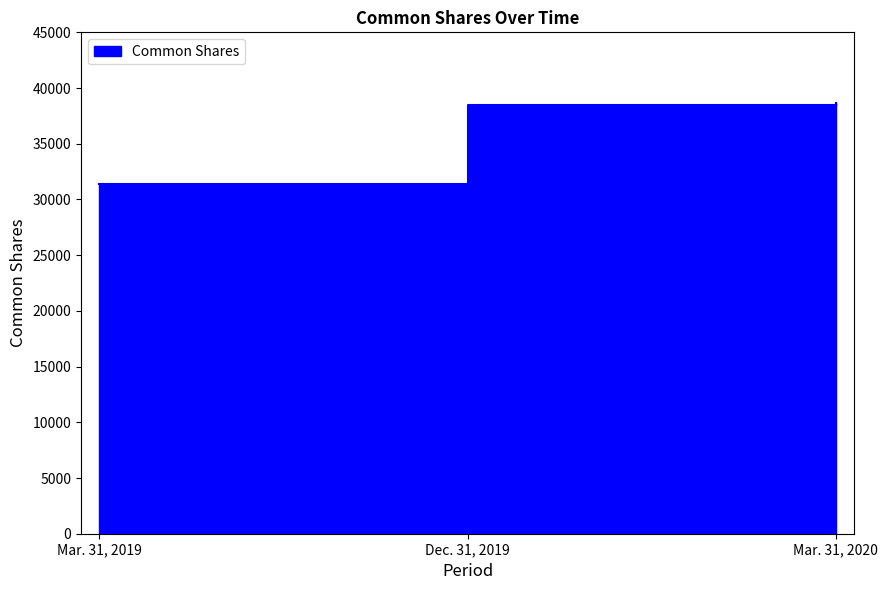

Is it true that the value at Mar. 31, 2020 is 38672?

True